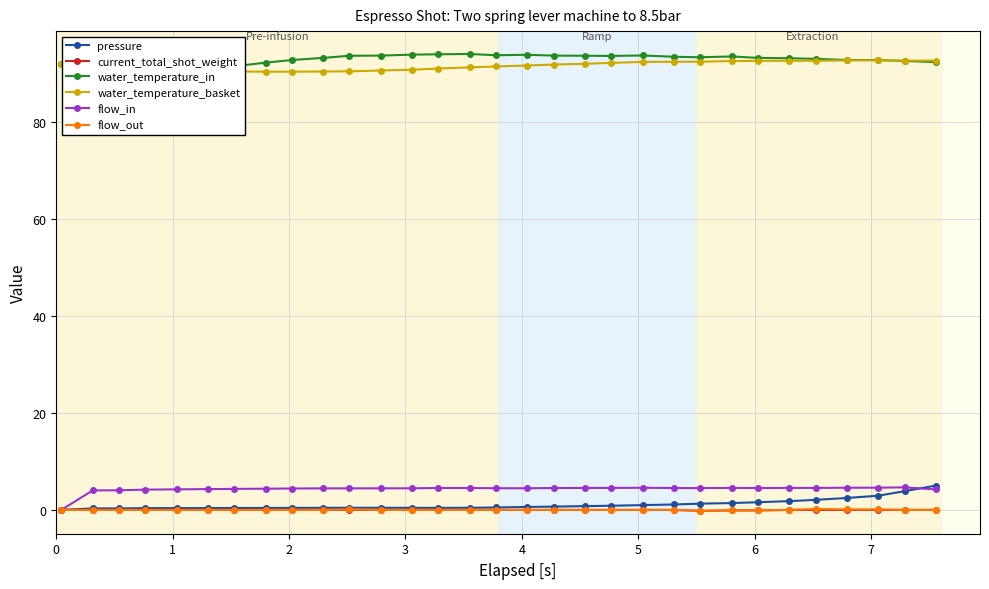

What is the value of the water_temperature_basket point at the 8th from the left?

90.3